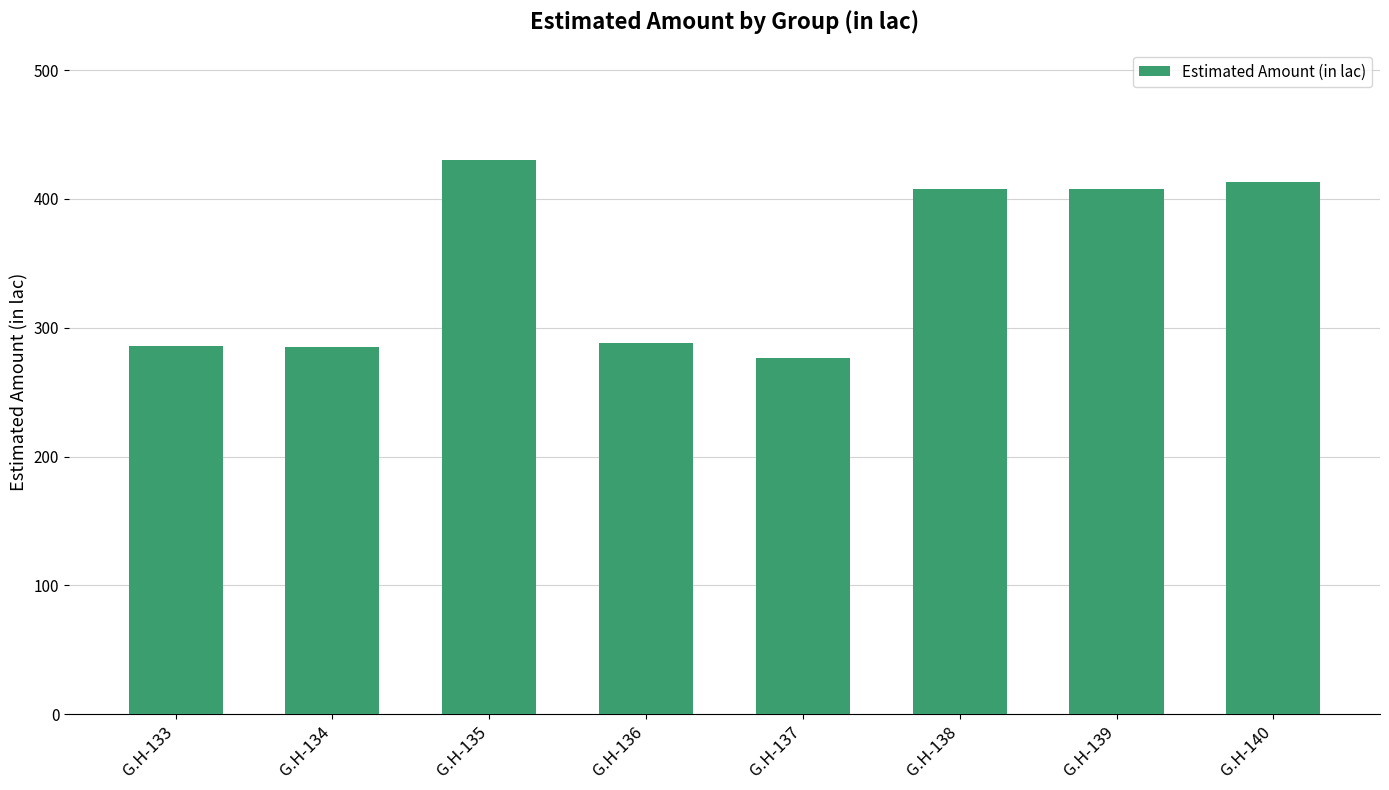

What is the value of the 4th bar from the left?

288.0